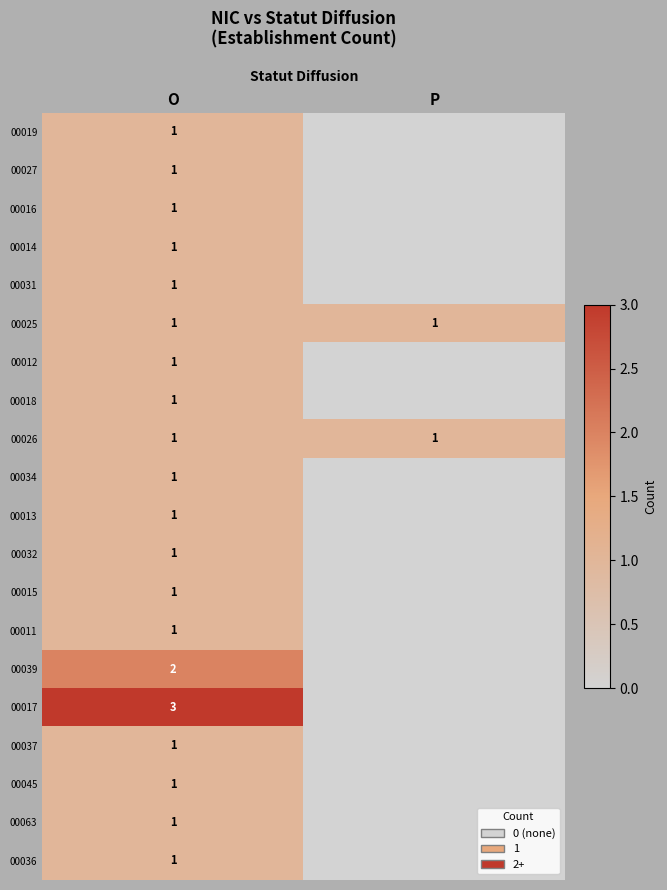

What is the total value across all series at O?

23